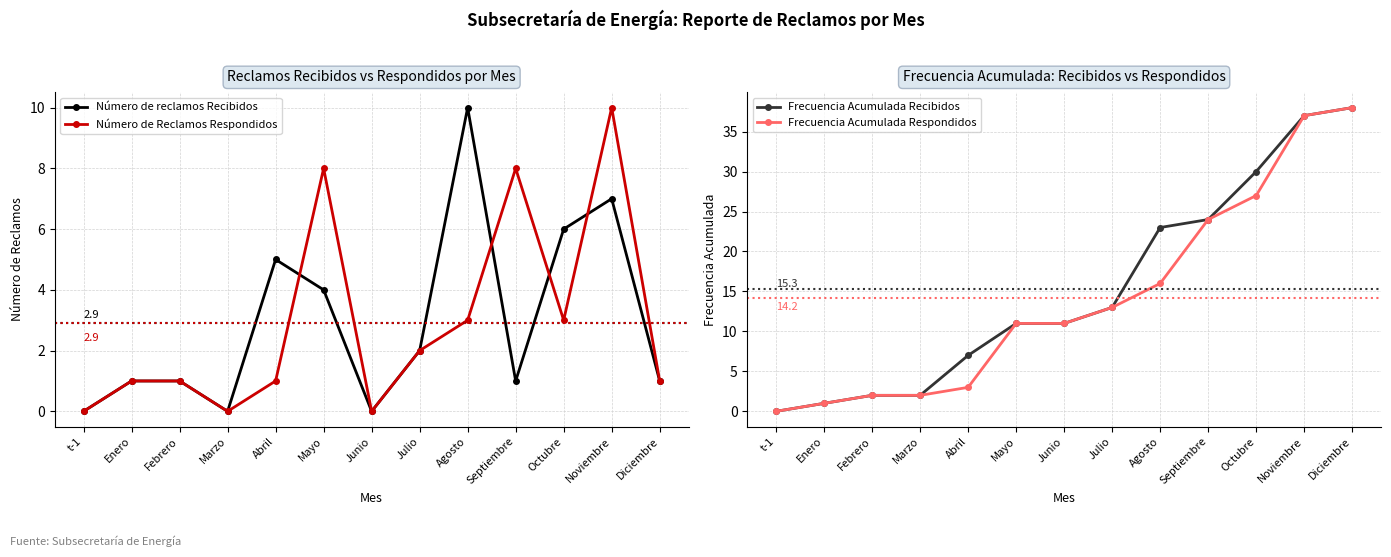

How many data points in Número de reclamos Recibidos are less than 1?

3